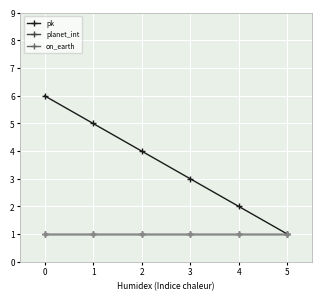

Does the chart have visible grid lines?

Yes